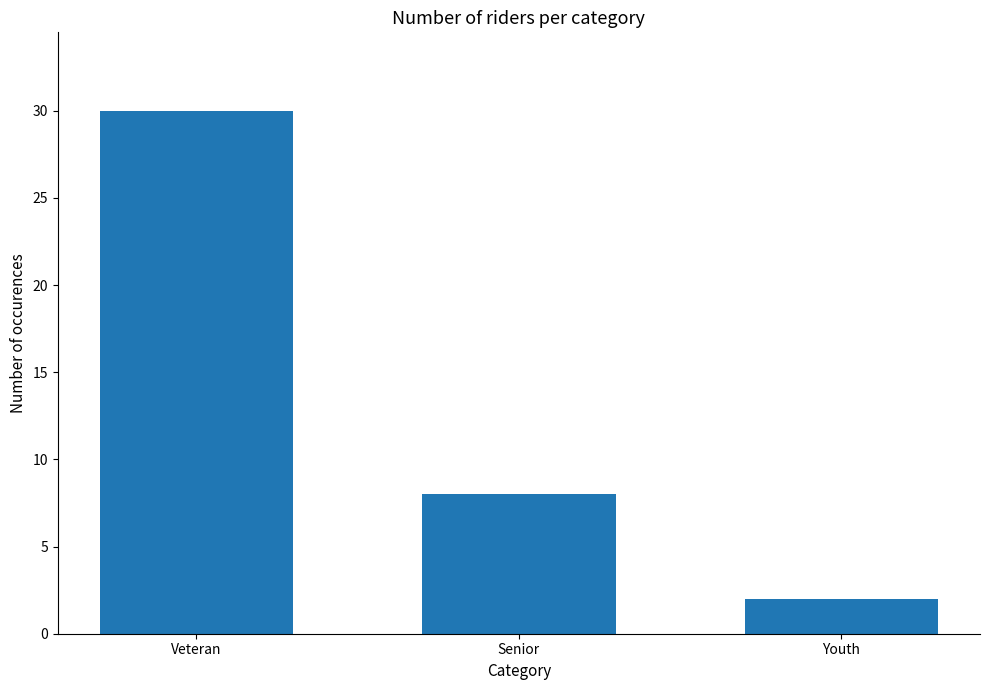

Reading left to right, extract all data points from this chart.

30	8	2